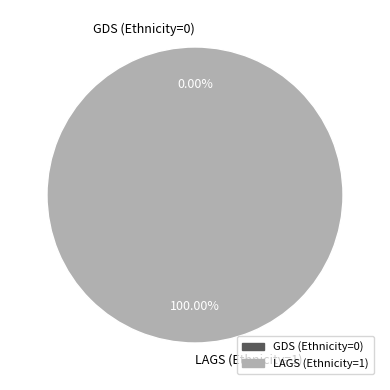

How many slices are in this pie chart?

2